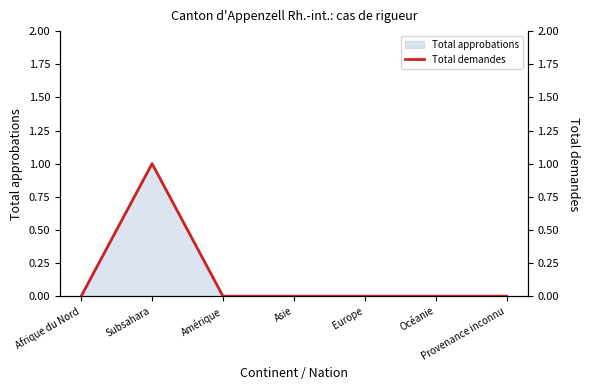

Reading left to right, extract all data points from this chart.

Afrique du Nord=0	Subsahara=1	Amérique=0	Asie=0	Europe=0	Océanie=0	Provenance inconnu=0